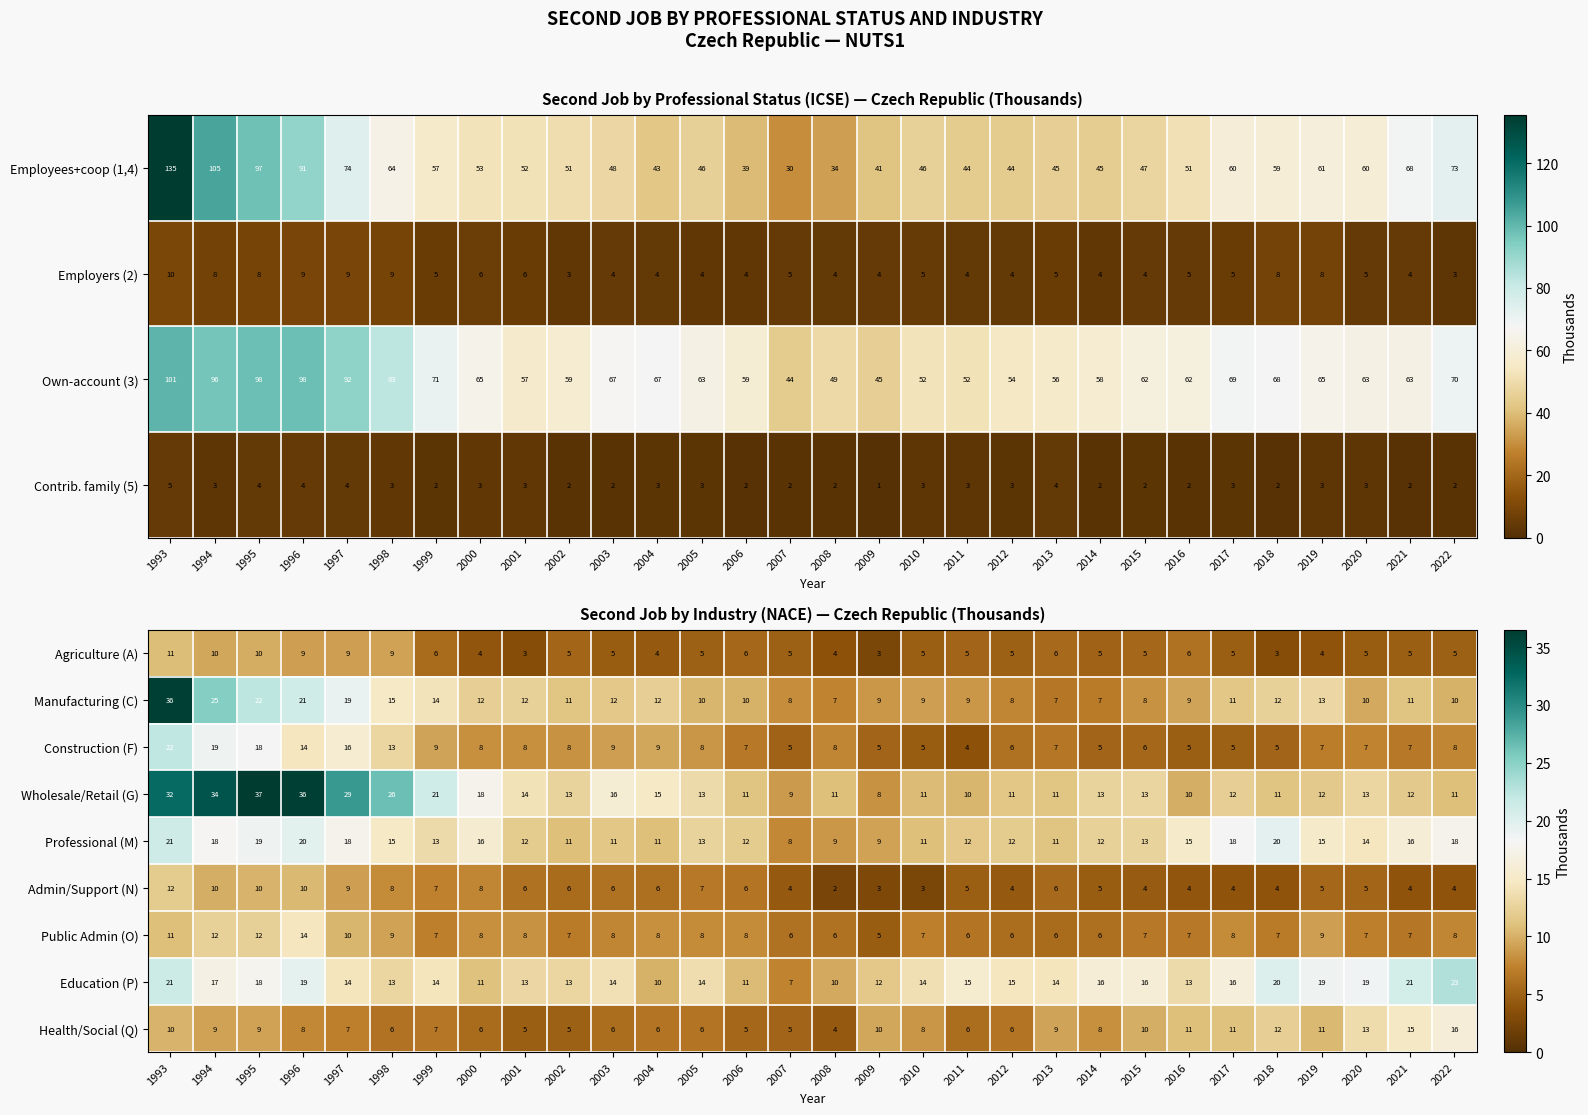

What is the difference between the Manufacturing (C) values at 2013 and 2019?

6